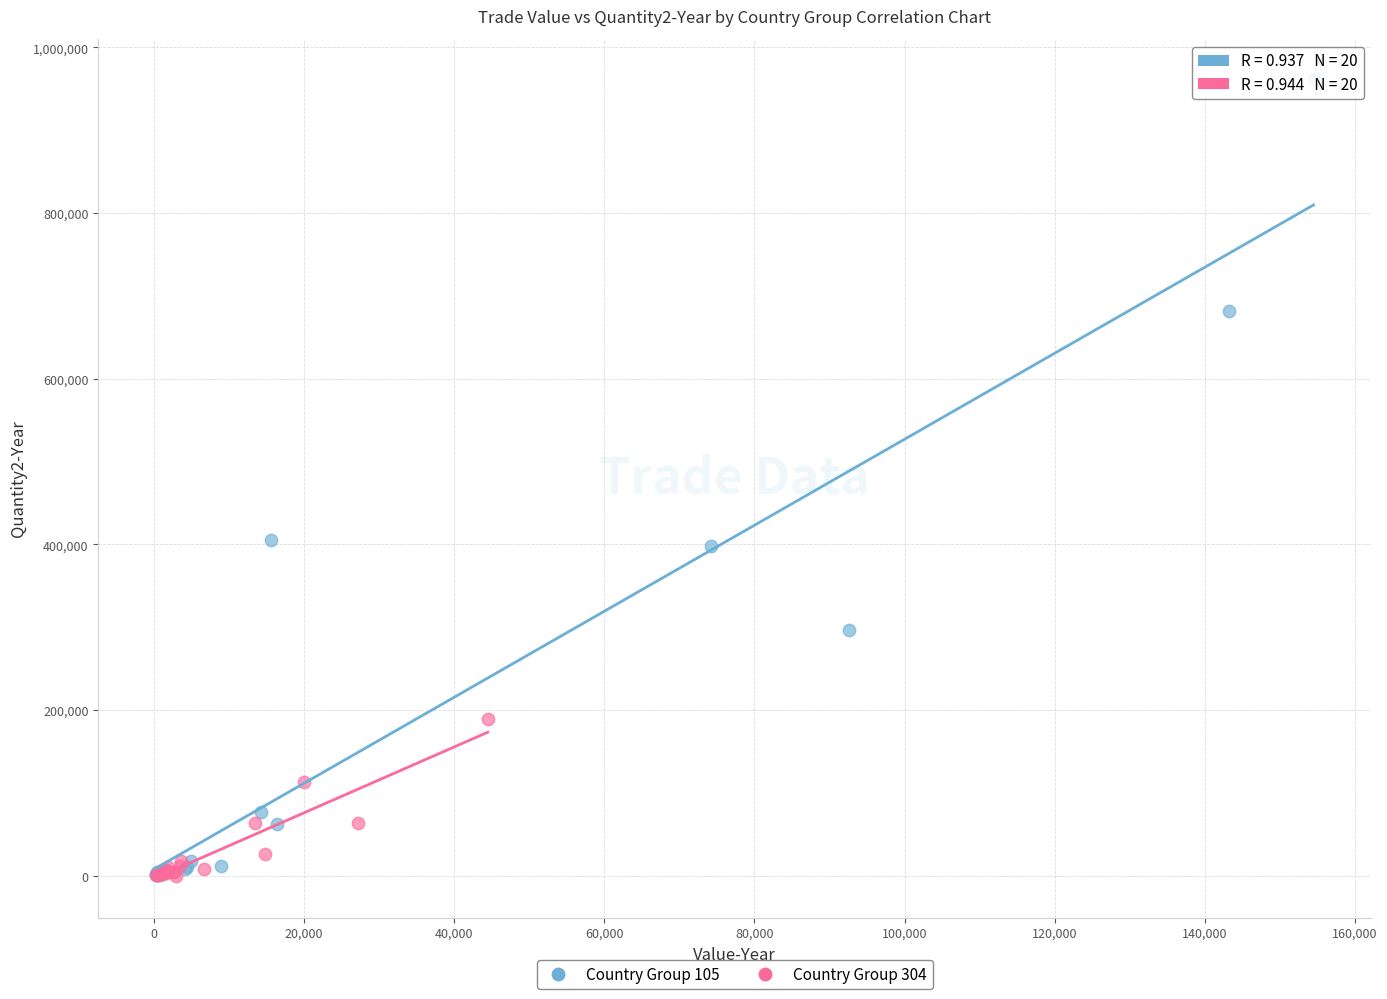

Which series has the widest spread of Y values?

Country Group 105